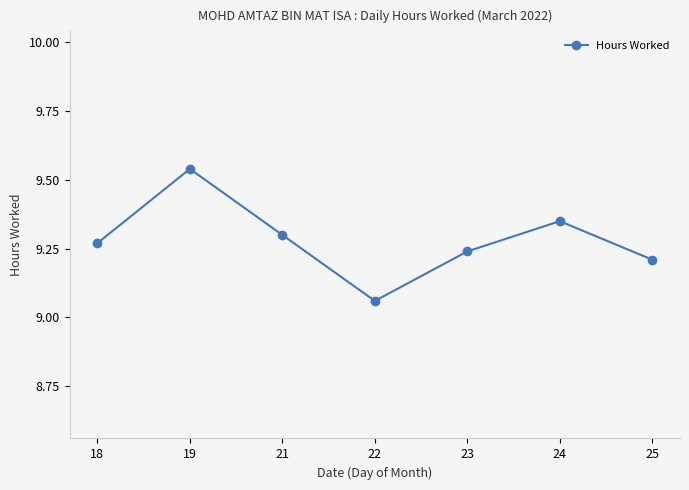

Rank the categories by value from lowest to highest.

22, 25, 23, 18, 21, 24, 19